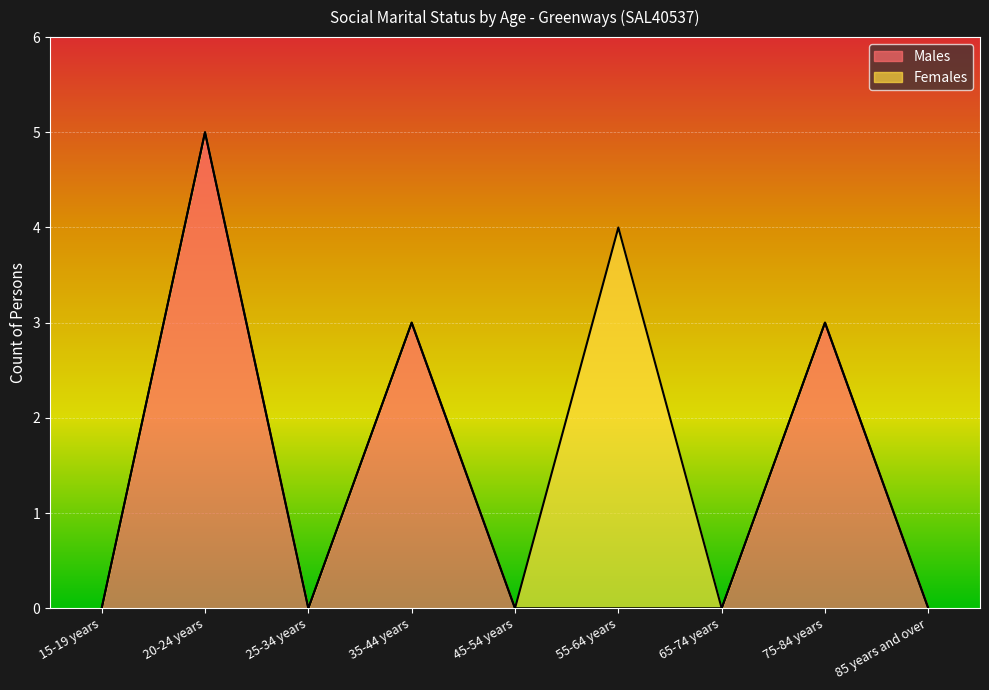

How many values exceed 0?

3